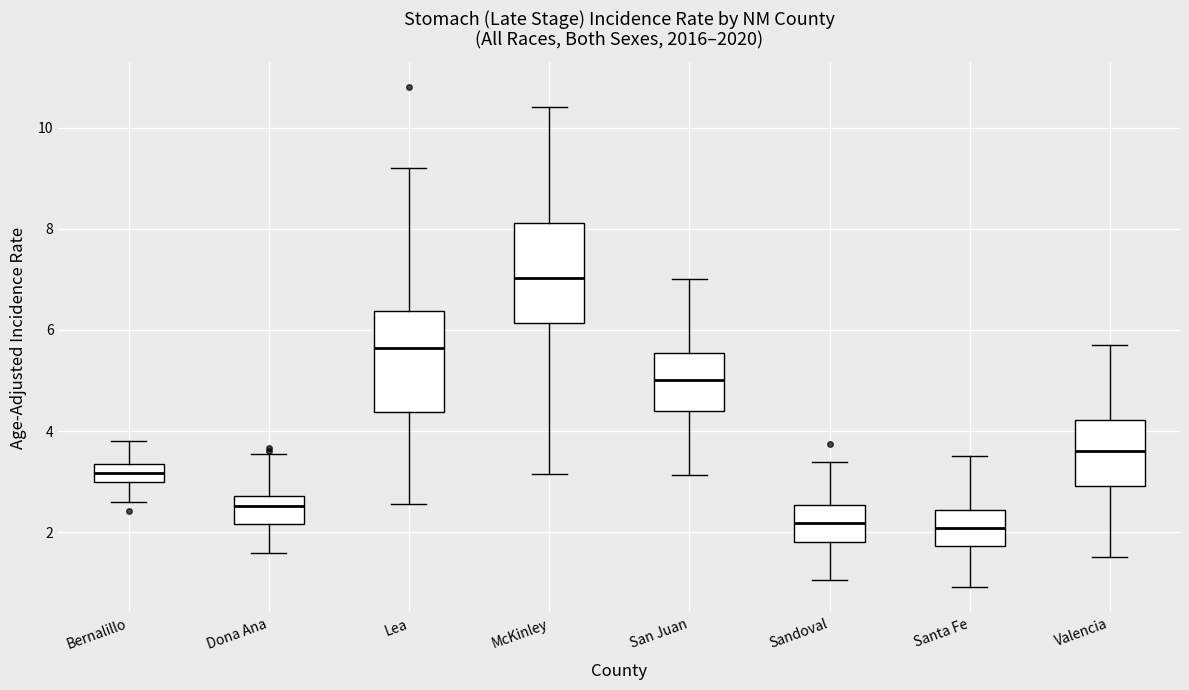

Where does the upper whisker of the box for Santa Fe end on the y-axis? The values are not printed on the chart, so give them approximately, as read against the axis.

3.6